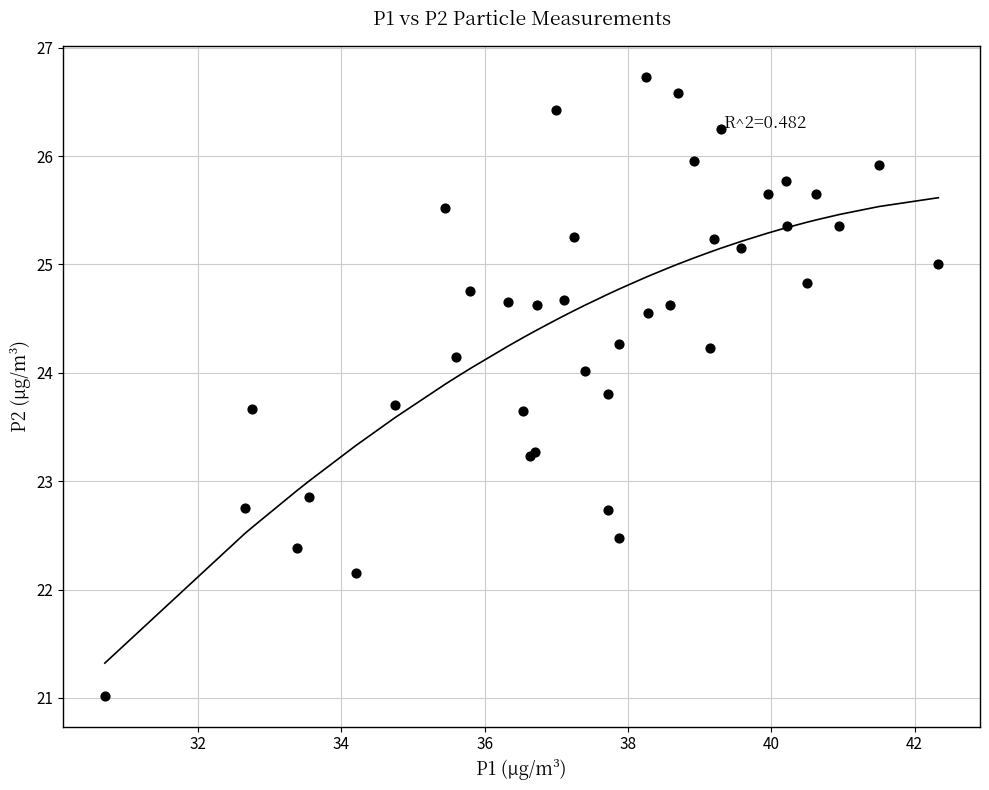

What Y value in the scatter plot is closest to 23?

22.9